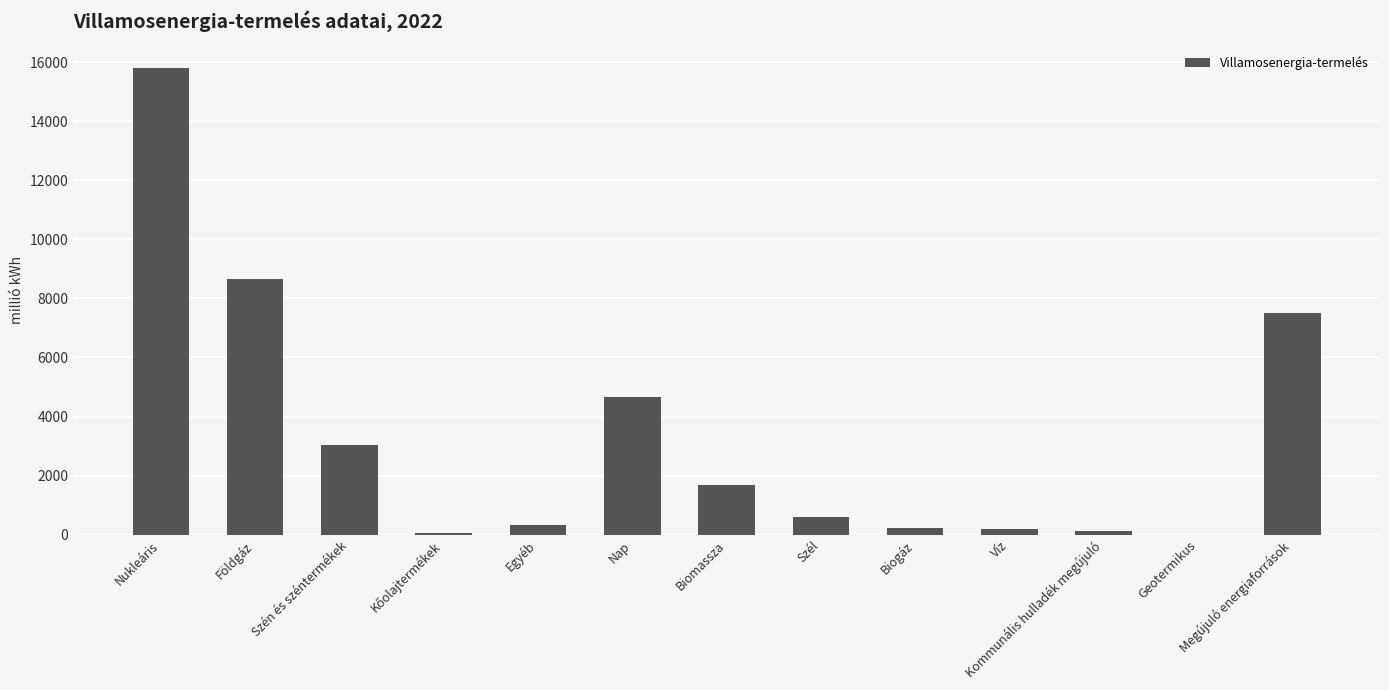

What is the change in value from Földgáz to Megújuló energiaforrások?

-1164.8